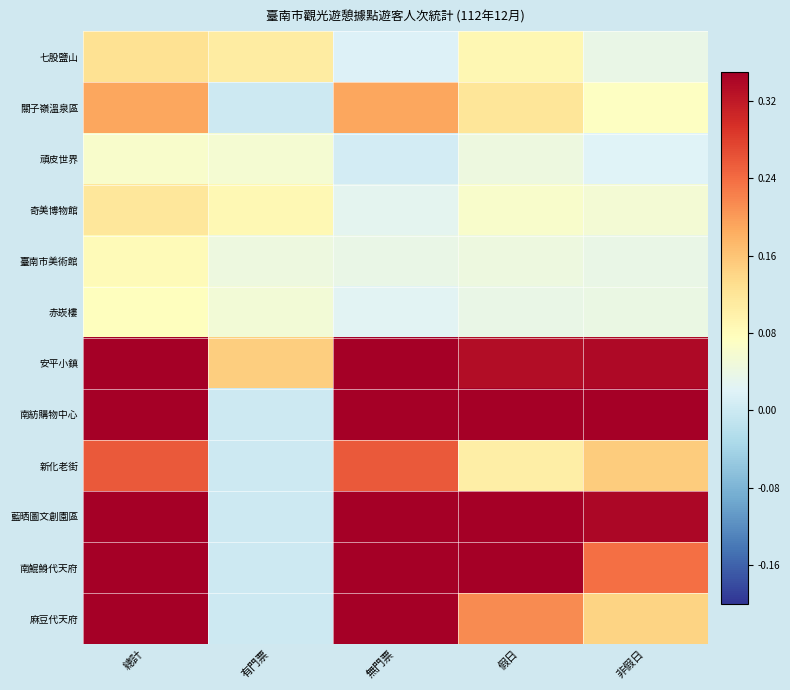

Reading left to right, transcribe all the data shown in this chart.

七股鹽山: 總計=0.1	有門票=0.1	無門票=0.0	假日=0.1	非假日=0.0
關子嶺溫泉區: 總計=0.2	有門票=0.0	無門票=0.2	假日=0.1	非假日=0.1
頑皮世界: 總計=0.1	有門票=0.1	無門票=0.0	假日=0.0	非假日=0.0
奇美博物館: 總計=0.1	有門票=0.1	無門票=0.0	假日=0.1	非假日=0.1
臺南市美術館: 總計=0.1	有門票=0.0	無門票=0.0	假日=0.0	非假日=0.0
赤崁樓: 總計=0.1	有門票=0.1	無門票=0.0	假日=0.0	非假日=0.0
安平小鎮: 總計=0.7	有門票=0.1	無門票=0.5	假日=0.3	非假日=0.3
南紡購物中心: 總計=1.0	有門票=0.0	無門票=1.0	假日=0.5	非假日=0.5
新化老街: 總計=0.3	有門票=0.0	無門票=0.3	假日=0.1	非假日=0.2
藍晒圖文創園區: 總計=0.7	有門票=0.0	無門票=0.7	假日=0.4	非假日=0.3
南鯤鯓代天府: 總計=0.6	有門票=0.0	無門票=0.6	假日=0.4	非假日=0.2
麻豆代天府: 總計=0.4	有門票=0.0	無門票=0.4	假日=0.2	非假日=0.1